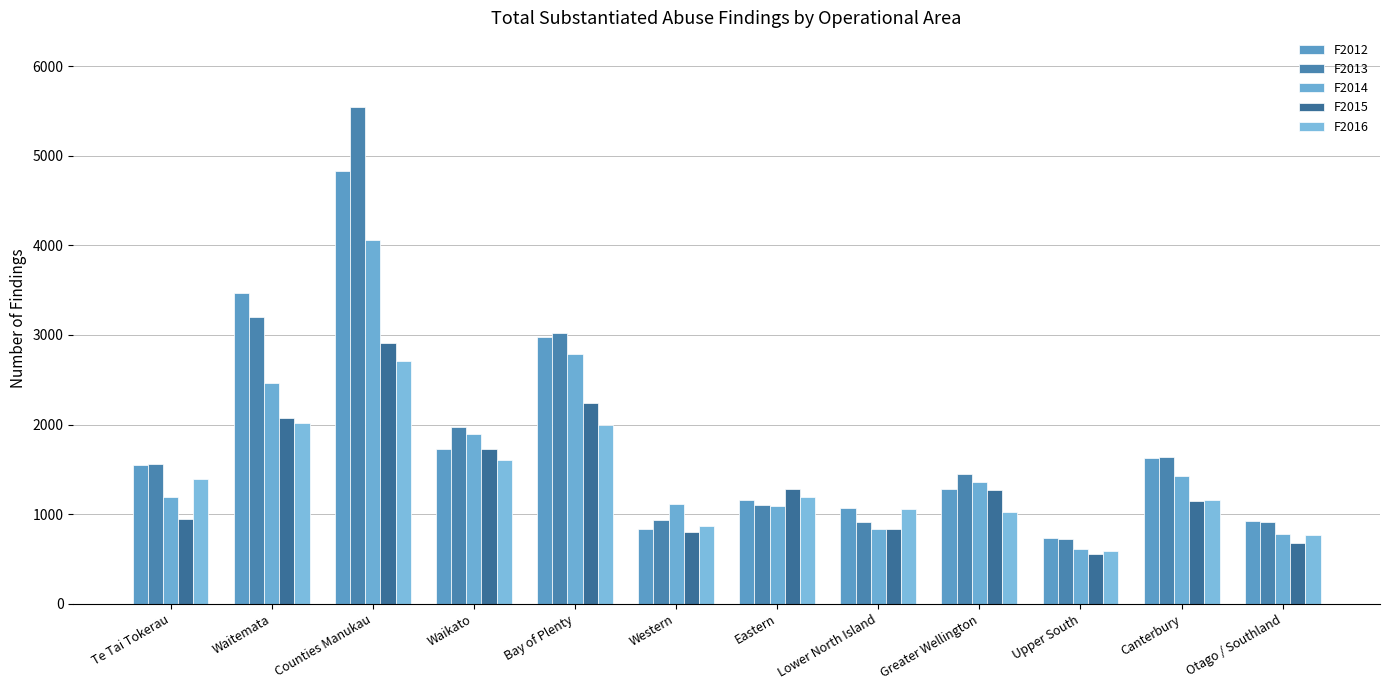

Is the value of F2012 at Eastern greater than the value of F2013 at Canterbury?

No